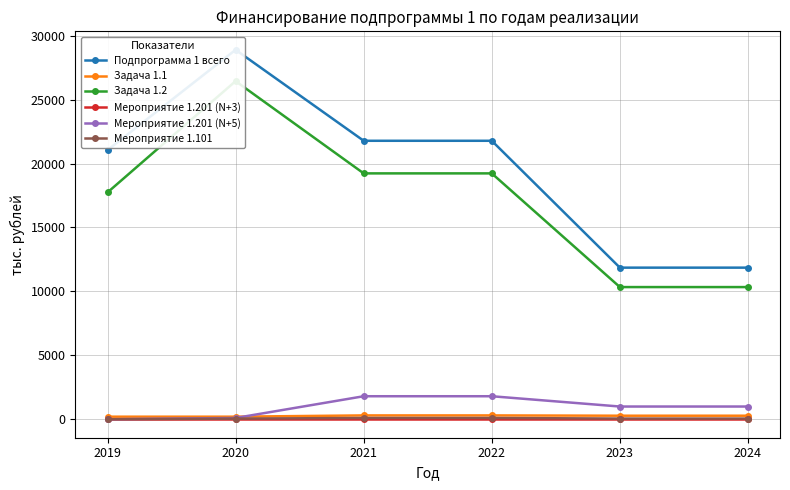

At which label is Мероприятие 1.201 (N+3) closest to 0?

2019